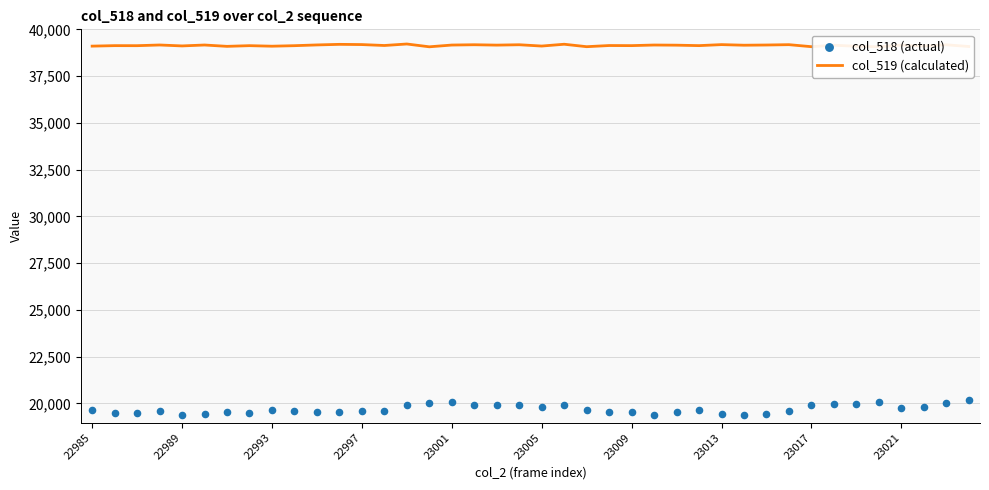

Which series has the largest Y range (max minus min)?

col_518 (actual)